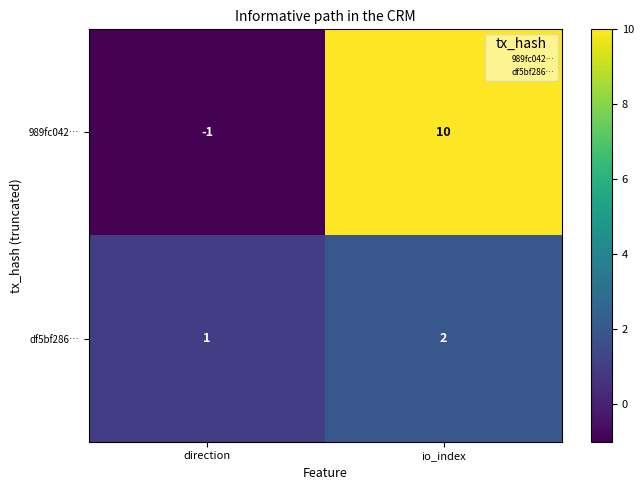

How many data points in 989fc042… are less than 10?

1